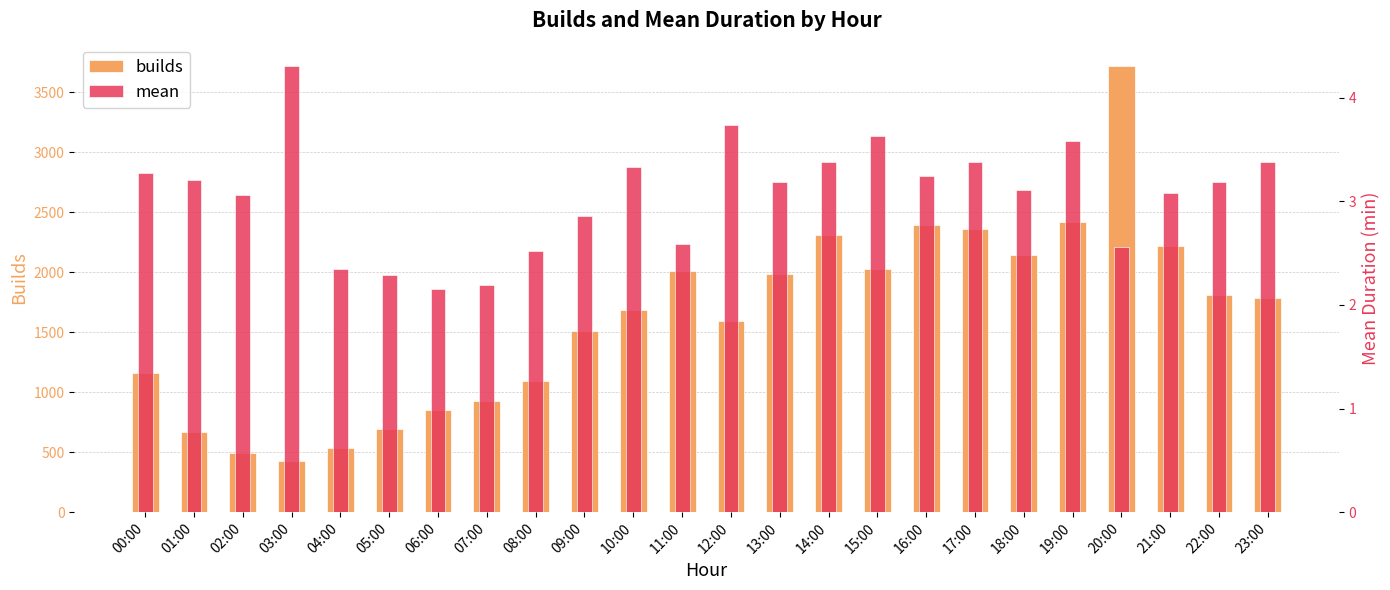

What is the greatest value displayed?

3719.0